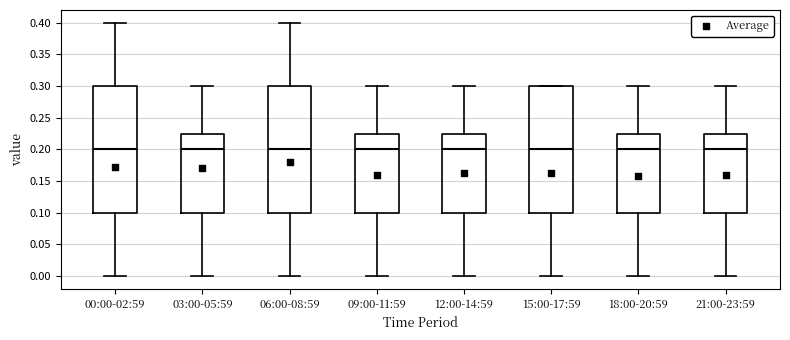

Reading left to right, read every box against the y-axis: the position of its median line, the range the box covers, and the ends of its whiskers. The values are not printed on the chart, so give them approximately, as read against the axis.

00:00-02:59: median 0.200, box 0.100 to 0.300, whiskers 0.000 to 0.400
03:00-05:59: median 0.200, box 0.100 to 0.225, whiskers 0.000 to 0.300
06:00-08:59: median 0.200, box 0.100 to 0.300, whiskers 0.000 to 0.400
09:00-11:59: median 0.200, box 0.100 to 0.225, whiskers 0.000 to 0.300
12:00-14:59: median 0.200, box 0.100 to 0.225, whiskers 0.000 to 0.300
15:00-17:59: median 0.200, box 0.100 to 0.300, whiskers 0.000 to 0.300
18:00-20:59: median 0.200, box 0.100 to 0.225, whiskers 0.000 to 0.300
21:00-23:59: median 0.200, box 0.100 to 0.225, whiskers 0.000 to 0.300